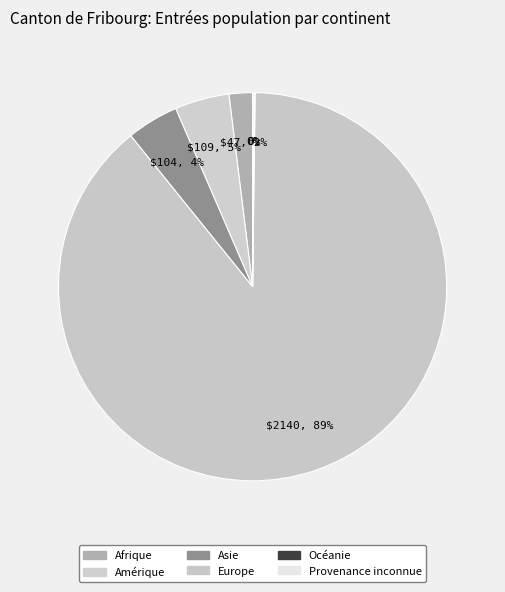

What portion of the pie excludes Europe?

11.0%